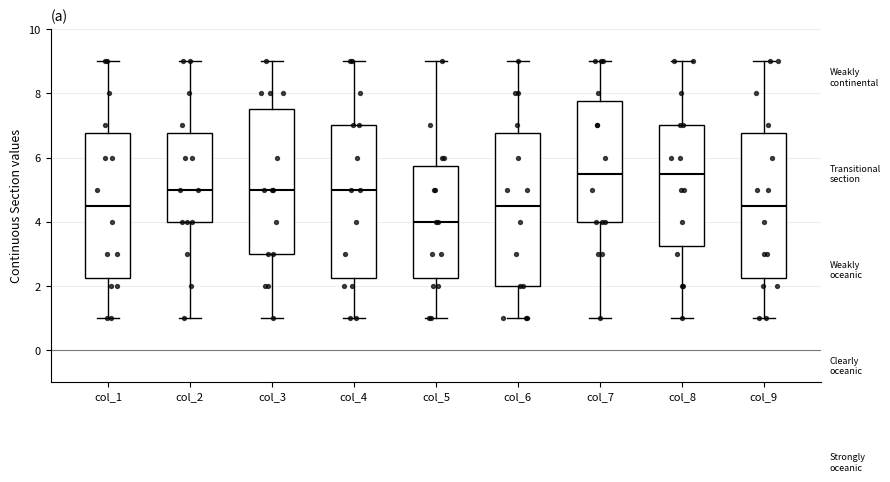

Reading left to right, read every box against the y-axis: the position of its median line, the range the box covers, and the ends of its whiskers. The values are not printed on the chart, so give them approximately, as read against the axis.

col_1: median 4.6, box 2.2 to 6.8, whiskers 1.0 to 9.0
col_2: median 5.0, box 4.0 to 6.8, whiskers 1.0 to 9.0
col_3: median 5.0, box 3.0 to 7.6, whiskers 1.0 to 9.0
col_4: median 5.0, box 2.2 to 7.0, whiskers 1.0 to 9.0
col_5: median 4.0, box 2.2 to 5.8, whiskers 1.0 to 9.0
col_6: median 4.6, box 2.0 to 6.8, whiskers 1.0 to 9.0
col_7: median 5.6, box 4.0 to 7.8, whiskers 1.0 to 9.0
col_8: median 5.6, box 3.2 to 7.0, whiskers 1.0 to 9.0
col_9: median 4.6, box 2.2 to 6.8, whiskers 1.0 to 9.0